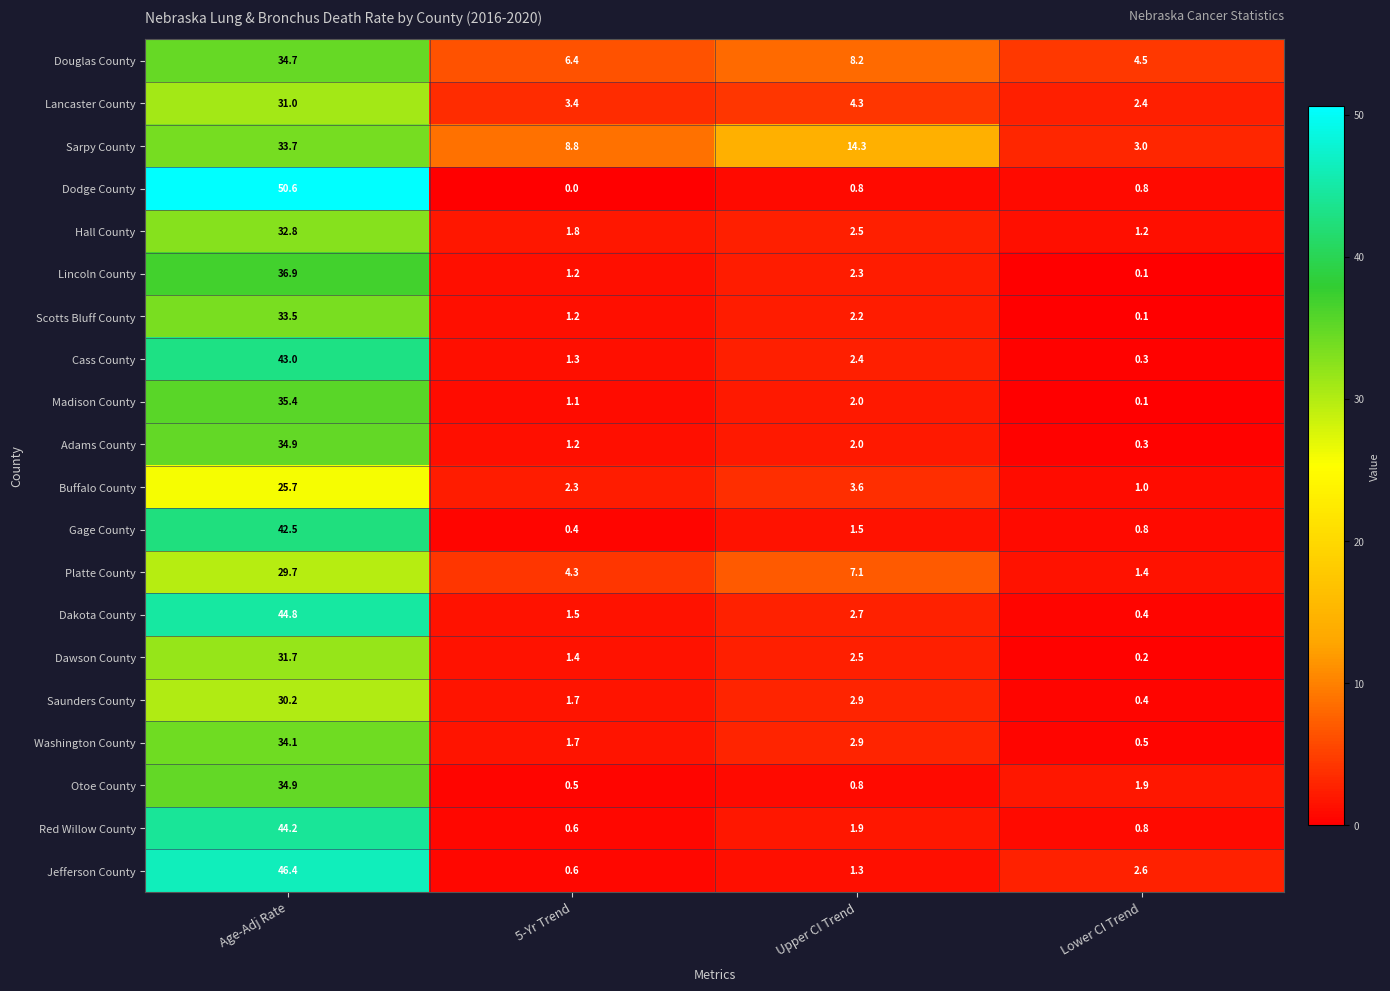

How many distinct data groups are displayed?

20